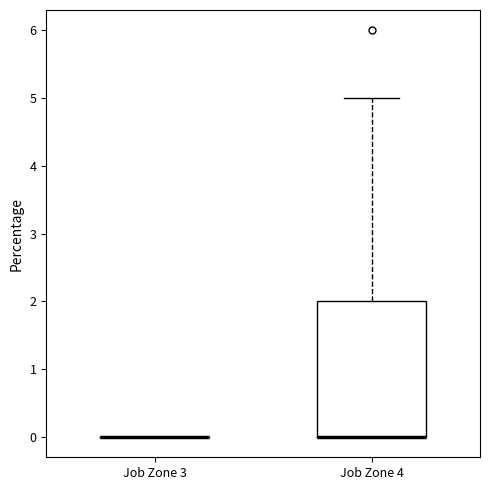

Reading left to right, read every box against the y-axis: the position of its median line, the range the box covers, and the ends of its whiskers. The values are not printed on the chart, so give them approximately, as read against the axis.

Job Zone 3: box collapsed to a line at 0, whiskers 0 to 0
Job Zone 4: median 0 (drawn on the box's lower edge), box 0 to 2, whiskers 0 to 5